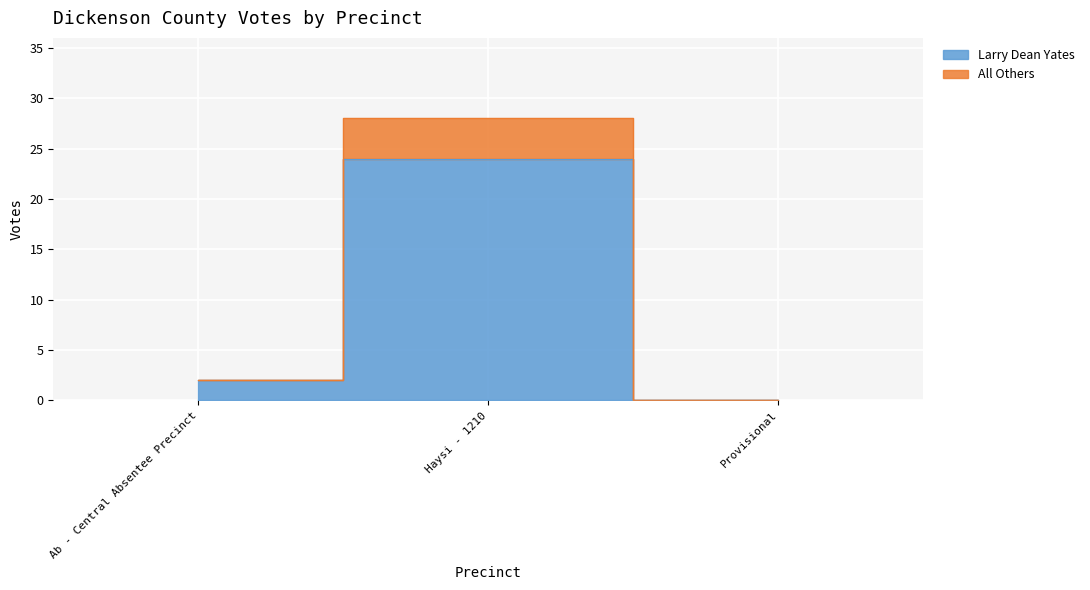

How many data points in Larry Dean Yates are above 2?

1